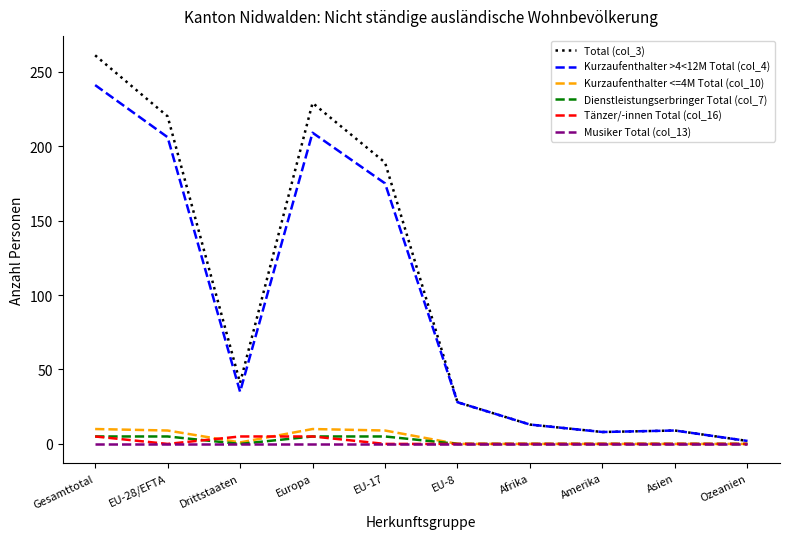

Which series has the largest range (max minus min)?

Total (col_3)